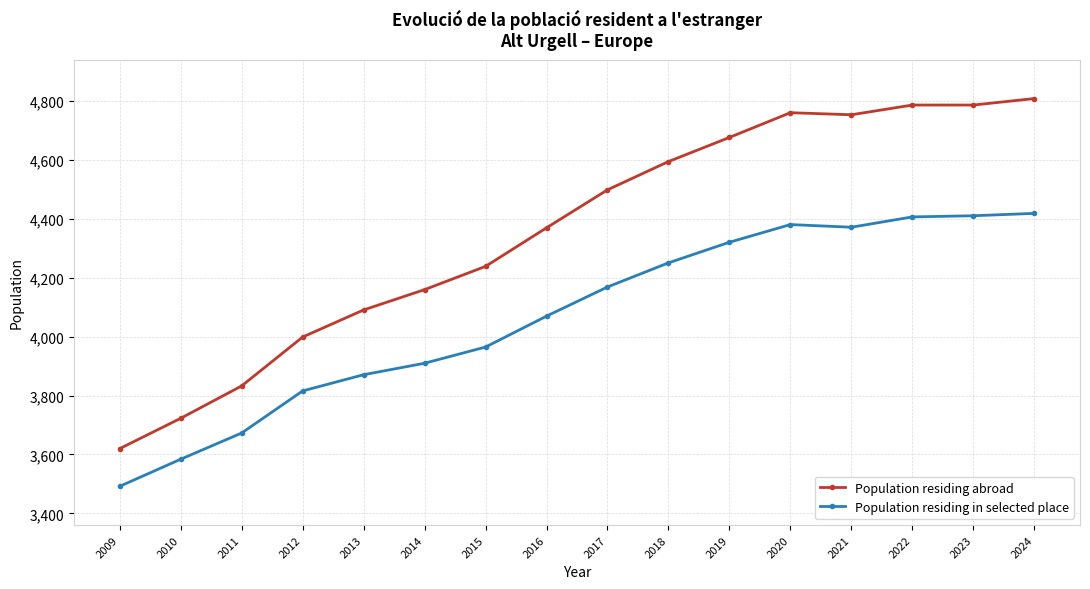

Is the value of Population residing in selected place at 2012 greater than the value of Population residing abroad at 2023?

No